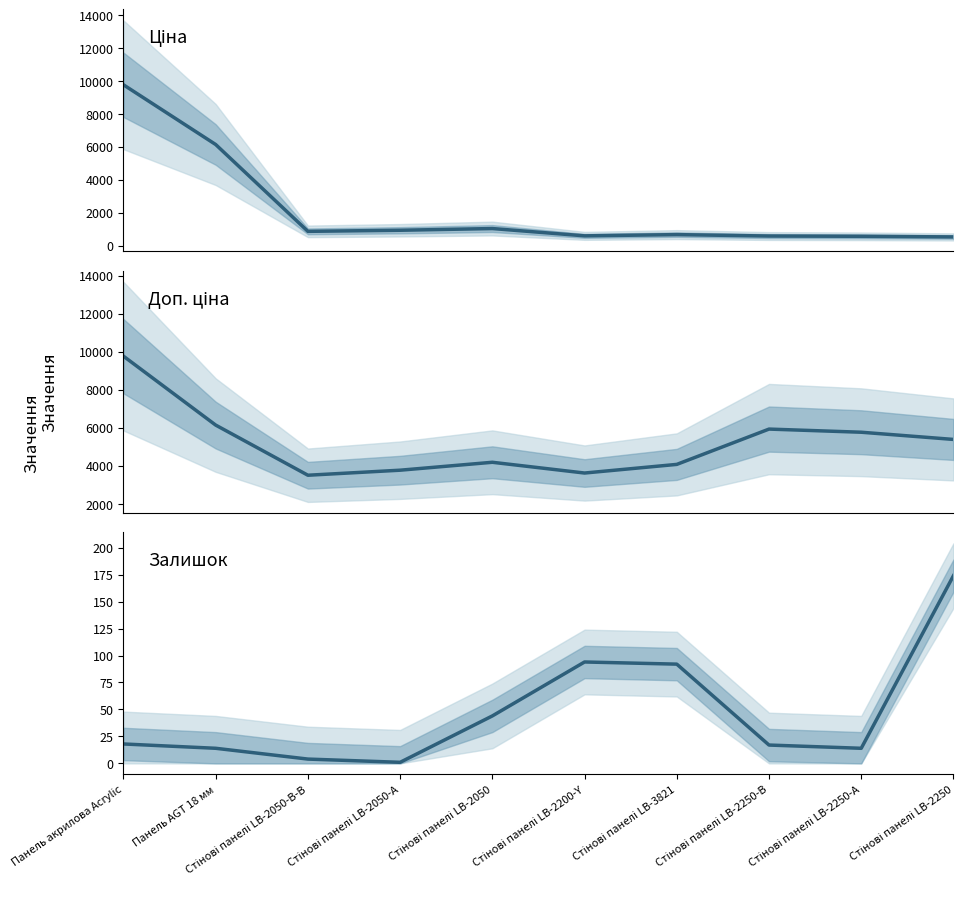

Reading left to right, what are all the values shown in this chart?

Ціна: 9764.4	6143.2	877.0	943.2	1047.2	604.0	679.6	593.3	576.8	539.0
Доп. ціна: 9764.4	6143.2	3507.9	3772.7	4188.7	3623.8	4077.6	5933.2	5767.8	5389.6
Залишок: 18.0	14.0	4.0	1.0	44.0	94.0	92.0	17.0	14.0	174.0